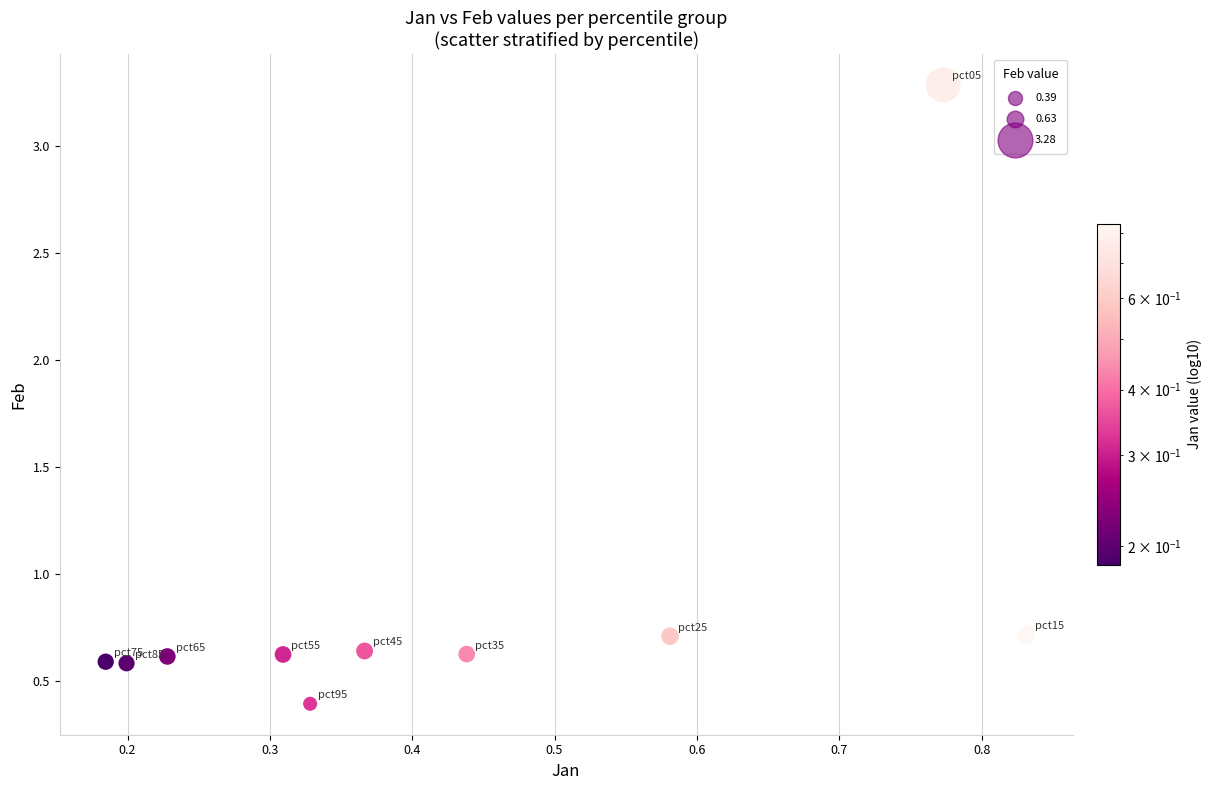

What is the average Y value?

0.9